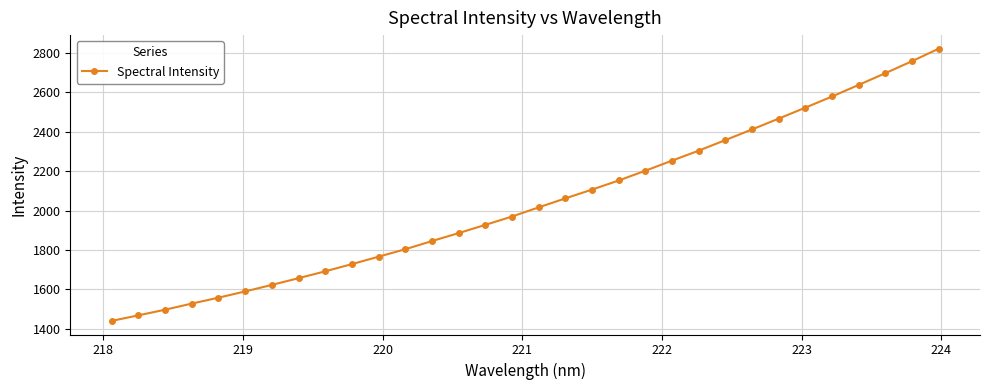

Reading right to left, transcribe all the data shown in this chart.

2821.0	2757.8	2696.9	2637.4	2578.6	2522.1	2466.4	2411.5	2357.5	2303.9	2253.3	2202.0	2152.4	2106.3	2061.6	2016.1	1969.6	1927.2	1885.5	1845.1	1803.5	1765.8	1728.1	1691.5	1656.6	1622.5	1589.4	1557.7	1527.7	1496.6	1468.0	1439.9